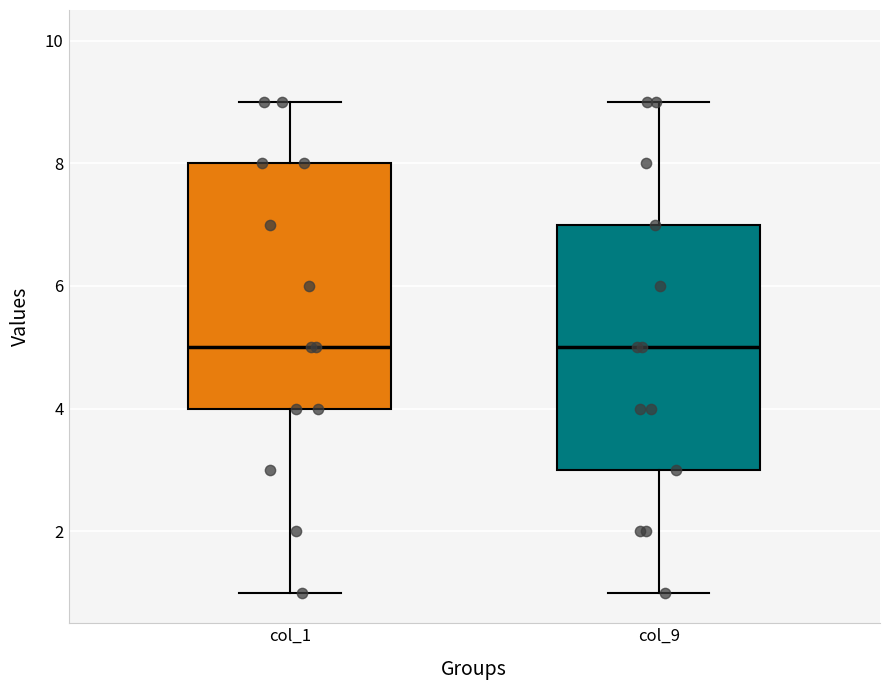

Where does the lower whisker of the box for col_9 end on the y-axis? The values are not printed on the chart, so give them approximately, as read against the axis.

1